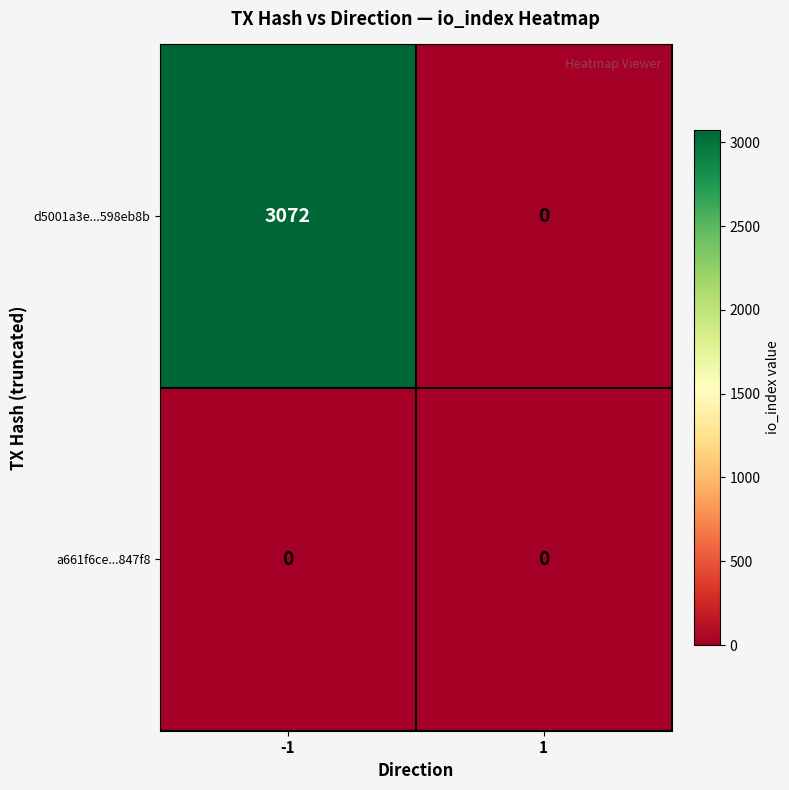

How many categories are shown in the chart?

2